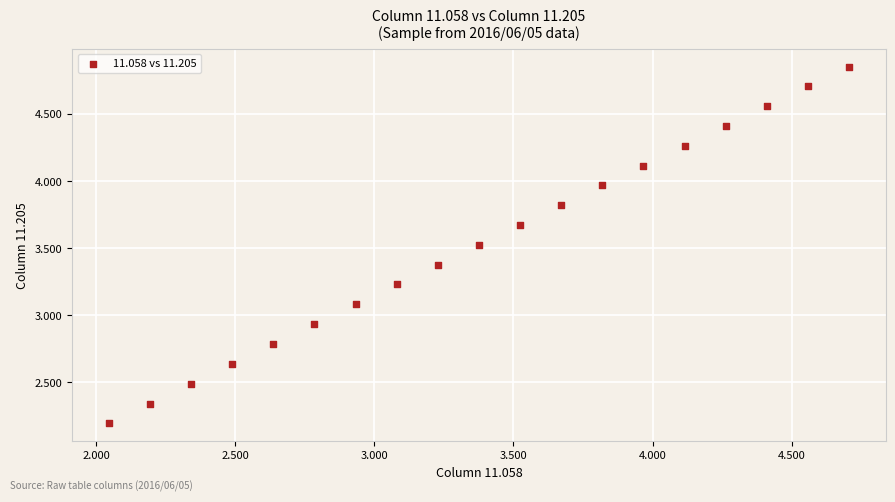

What is the range of Y values (max minus min)?

2.7